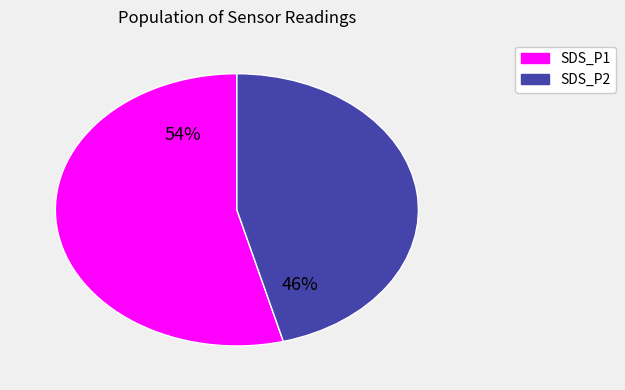

To the nearest percent, what is the difference between the largest and smallest slice percentages?

8%